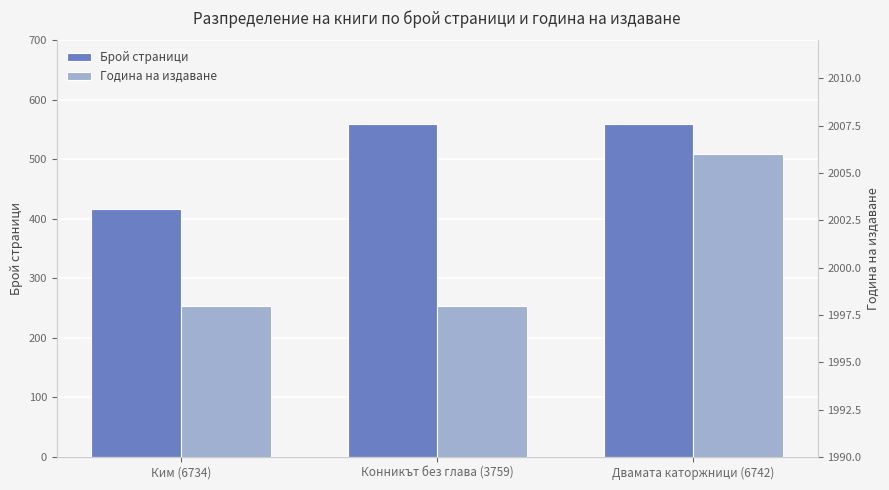

Between Ким (6734) and Конникът без глава (3759), which series saw the biggest shift?

Брой страници